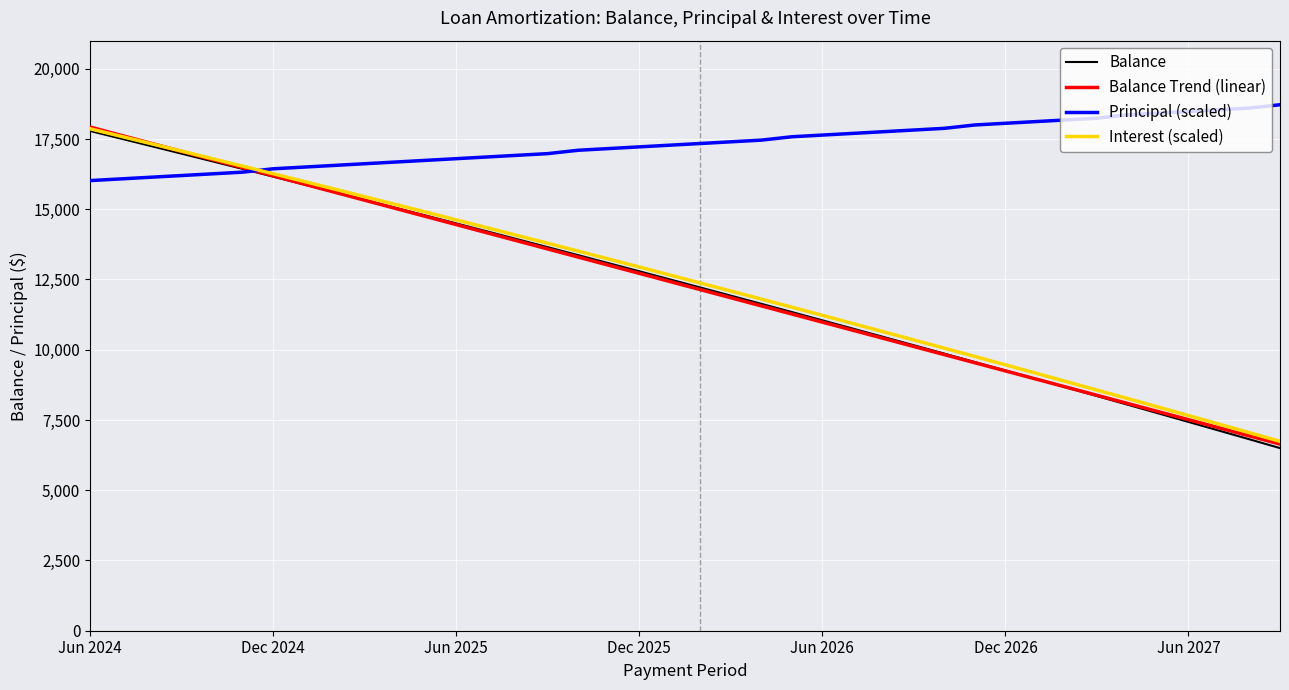

What is the sum of all Interest (scaled) values?

497702.5